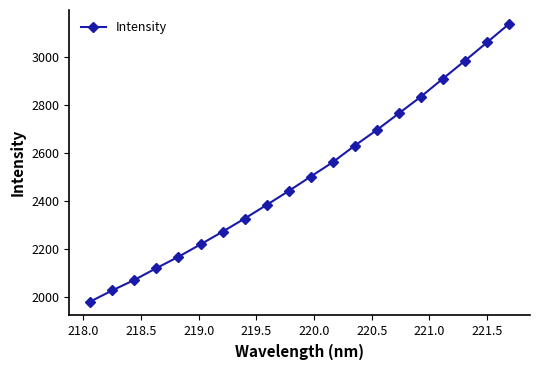

What is the difference between the maximum and minimum values?

1156.7